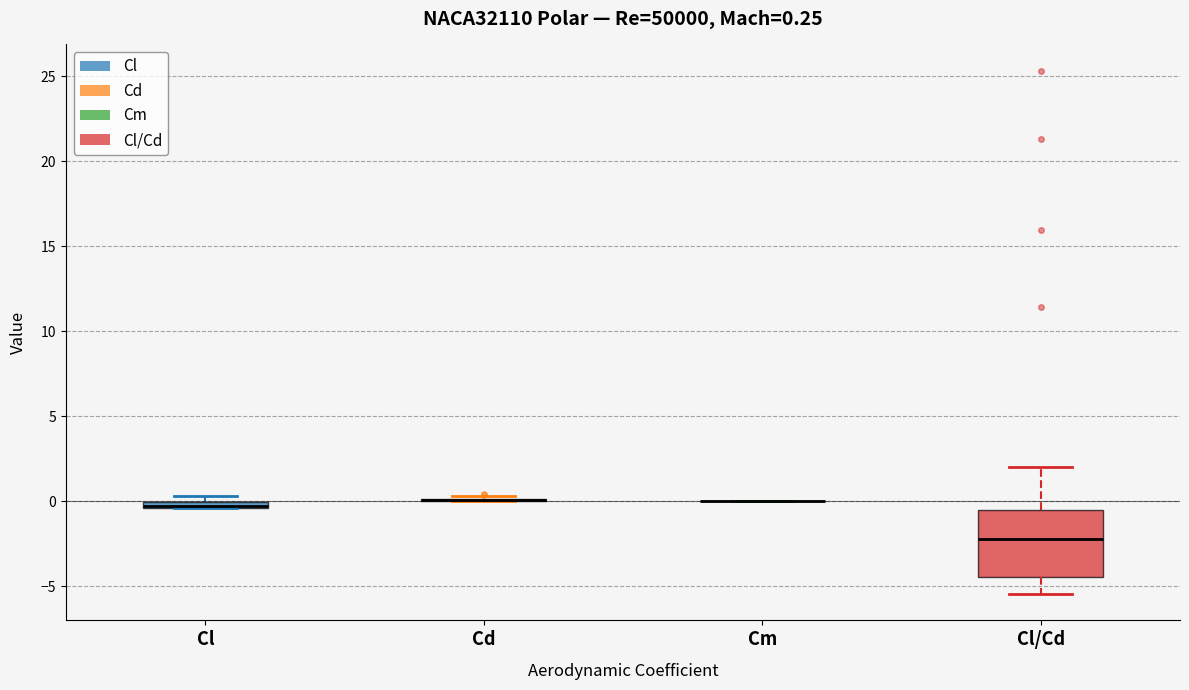

Comparing the boxes themselves (not the whiskers), which one is the tallest?

Cl/Cd